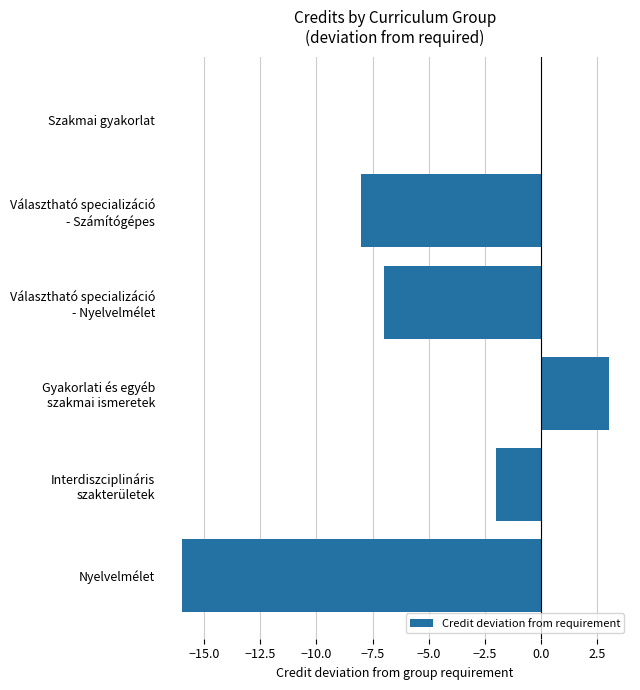

What is the maximum value shown in the chart?

3